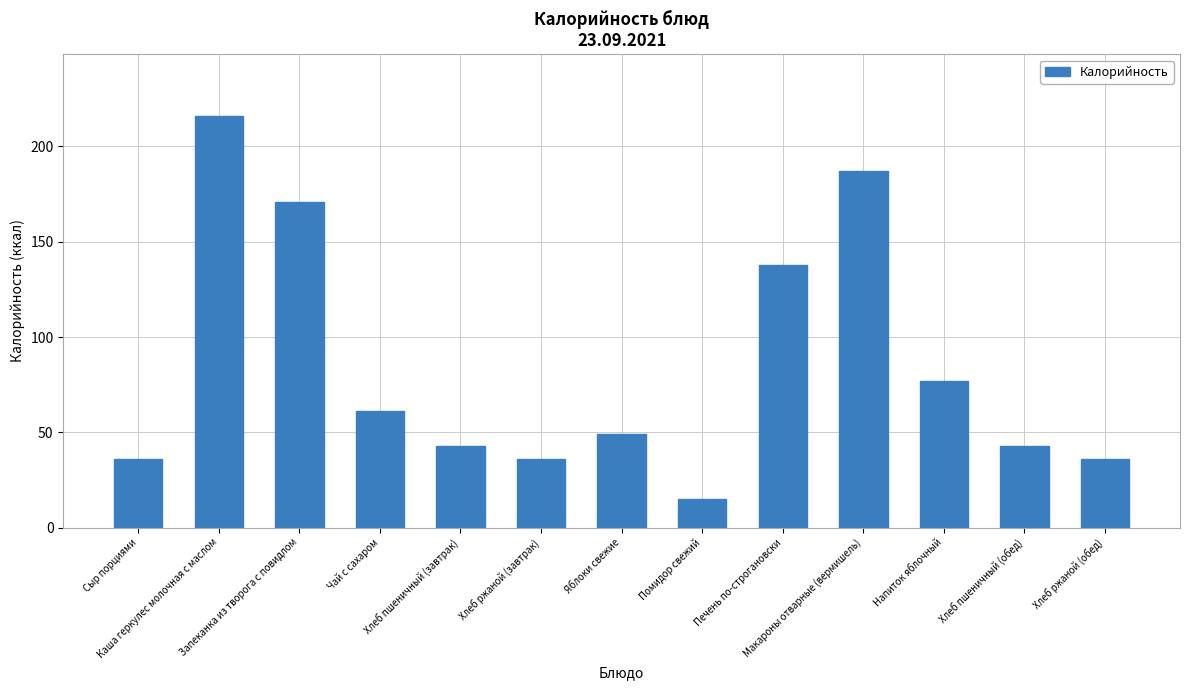

Where does the data first go above 49?

Каша геркулес молочная с маслом